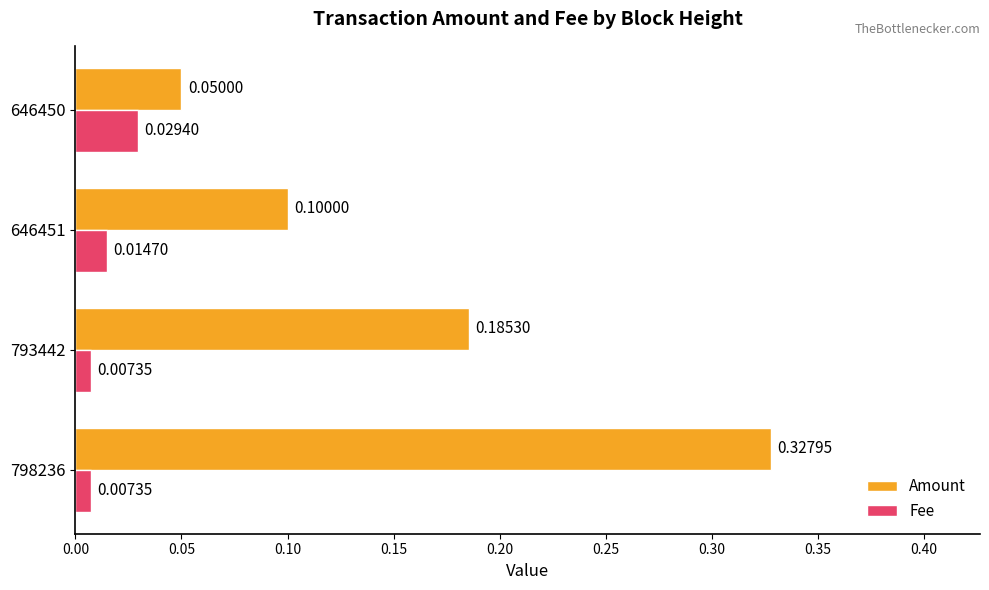

How many Fee values are between 0 and 1?

4